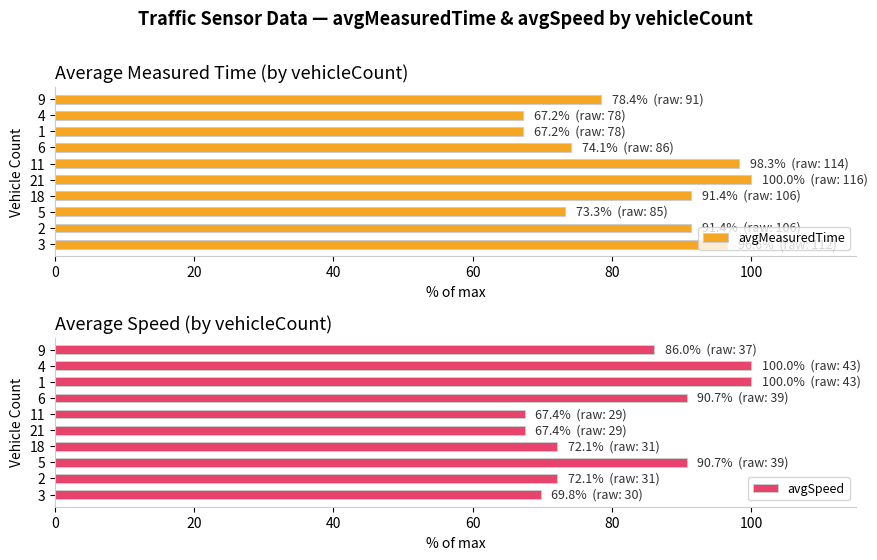

Reading left to right, list all the values displayed in this chart.

avgMeasuredTime: 96.6	91.4	73.3	91.4	100.0	98.3	74.1	67.2	67.2	78.4
avgSpeed: 69.8	72.1	90.7	72.1	67.4	67.4	90.7	100.0	100.0	86.0